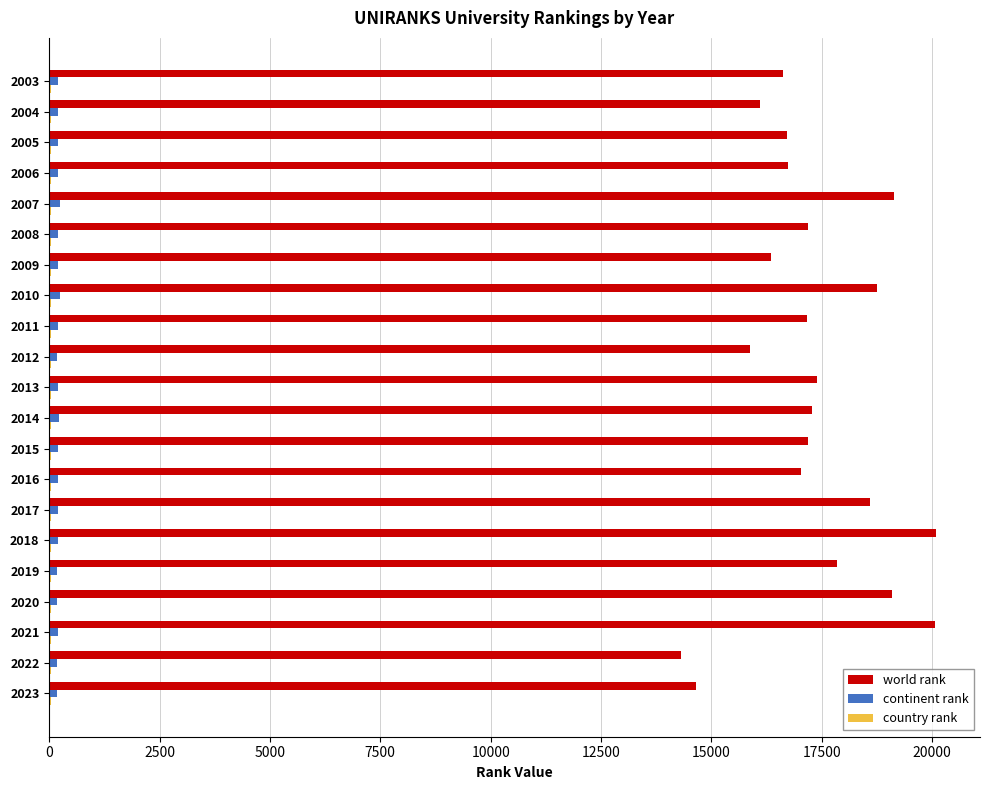

True or false: world rank has a value of 19142 at 2007.

True